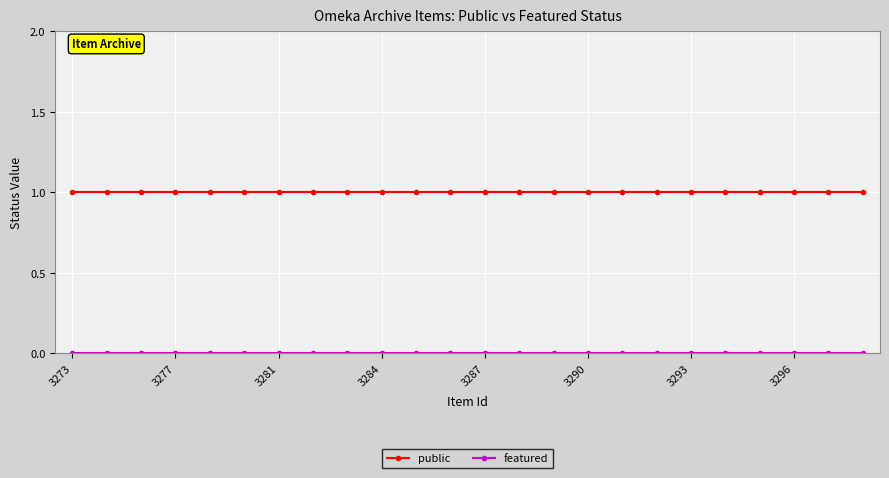

Which series has the largest total across all categories?

public